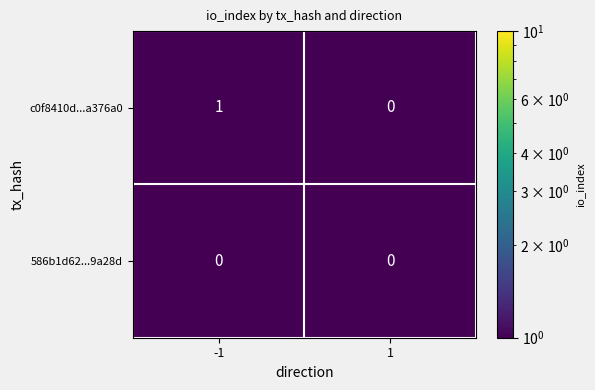

Which series has the largest total across all categories?

c0f8410d...a376a0